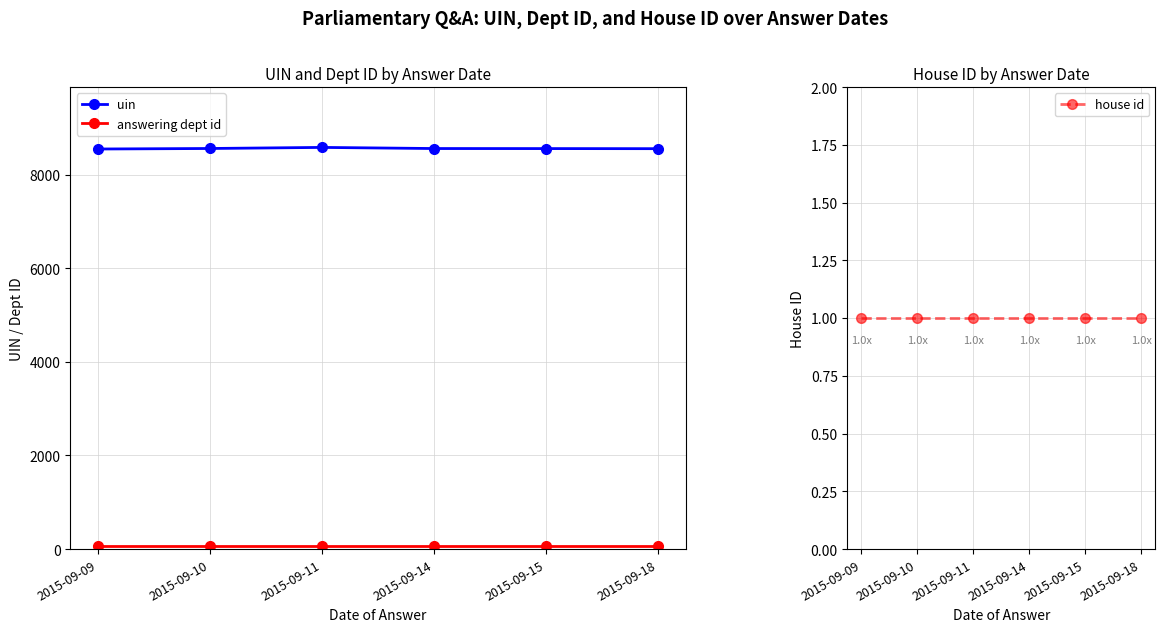

List the series in order of their peak value, highest first.

uin, answering dept id, house id